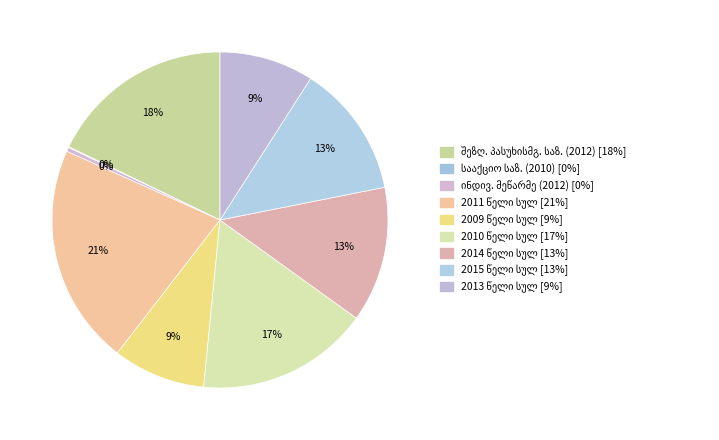

Rank the categories by value from highest to lowest.

2011 სულ, შეზღუდული პასუხისმგებლობის საზოგადოება, 2010 სულ, 2014 სულ, 2015 სულ, 2013 სულ, 2009 სულ, ინდივიდუალური მეწარმე, სააქციო საზოგადოება